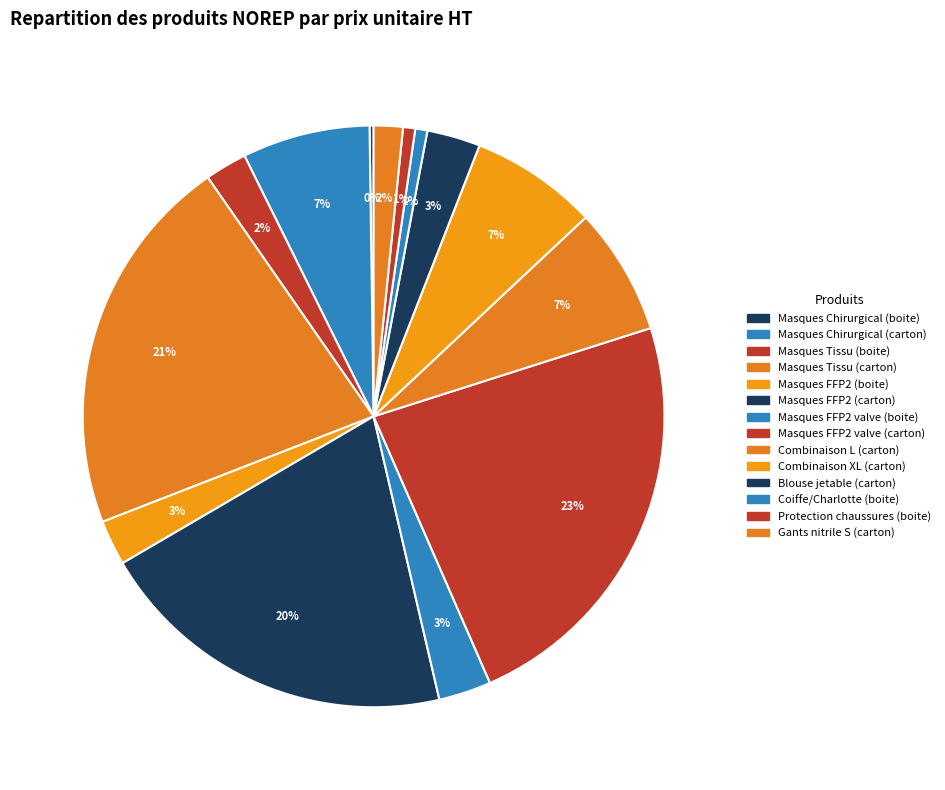

Is Masques FFP2 (boite) the majority of the pie?

No